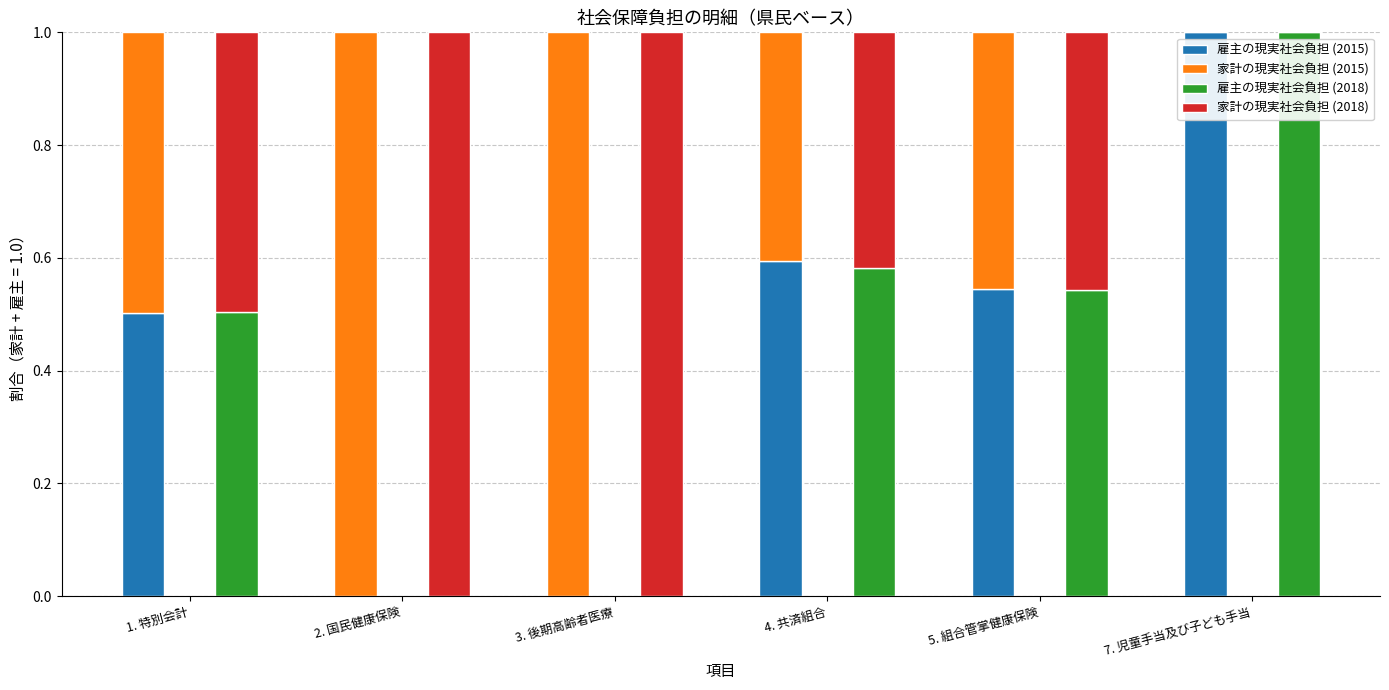

Which series has the largest total across all categories?

家計の現実社会負担 (2018)